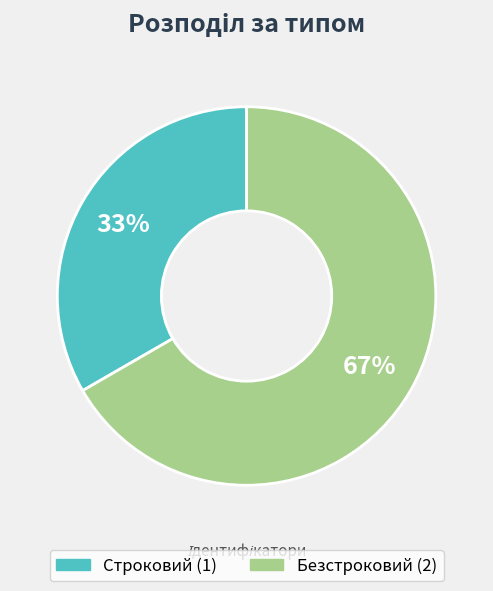

Do Строковий and Безстроковий together represent more than half of the pie?

Yes